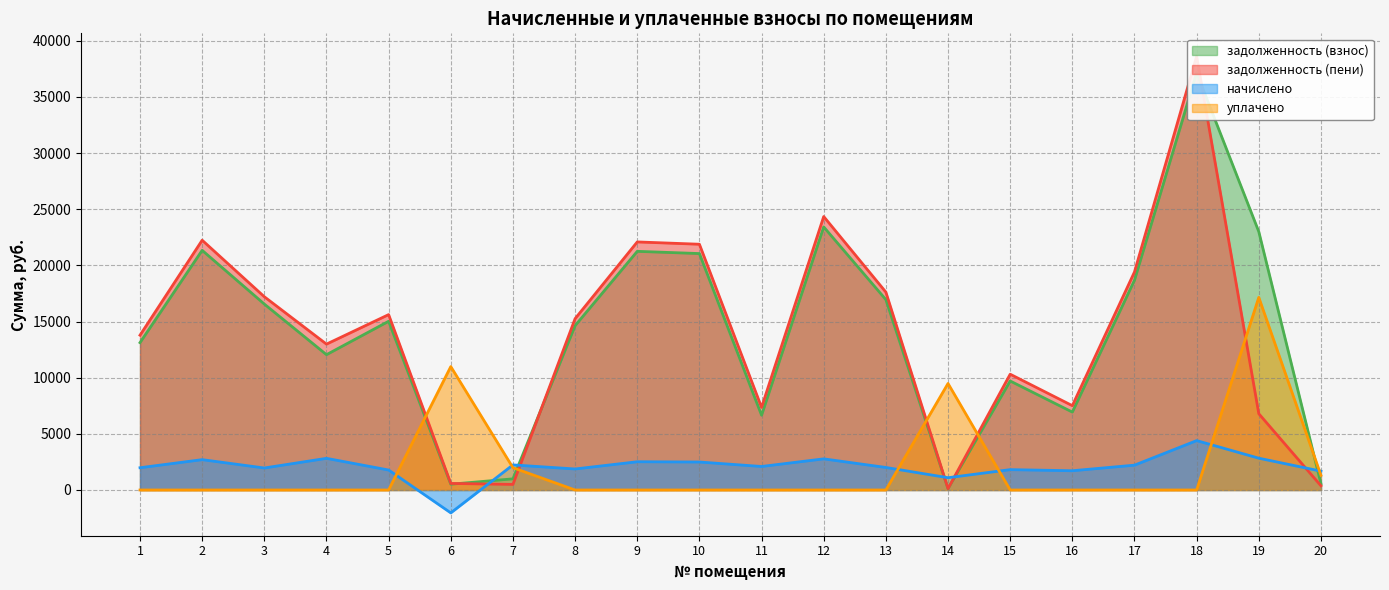

What is the value of the уплачено point at the 19th from the left?

17154.4